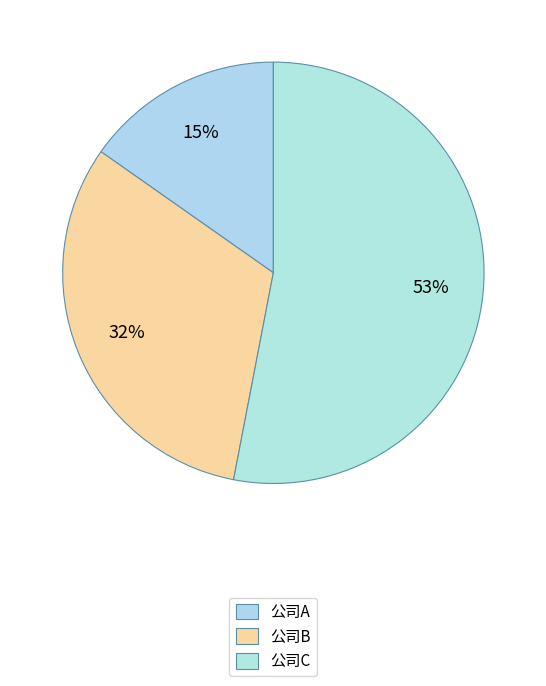

How many slices are in this pie chart?

3